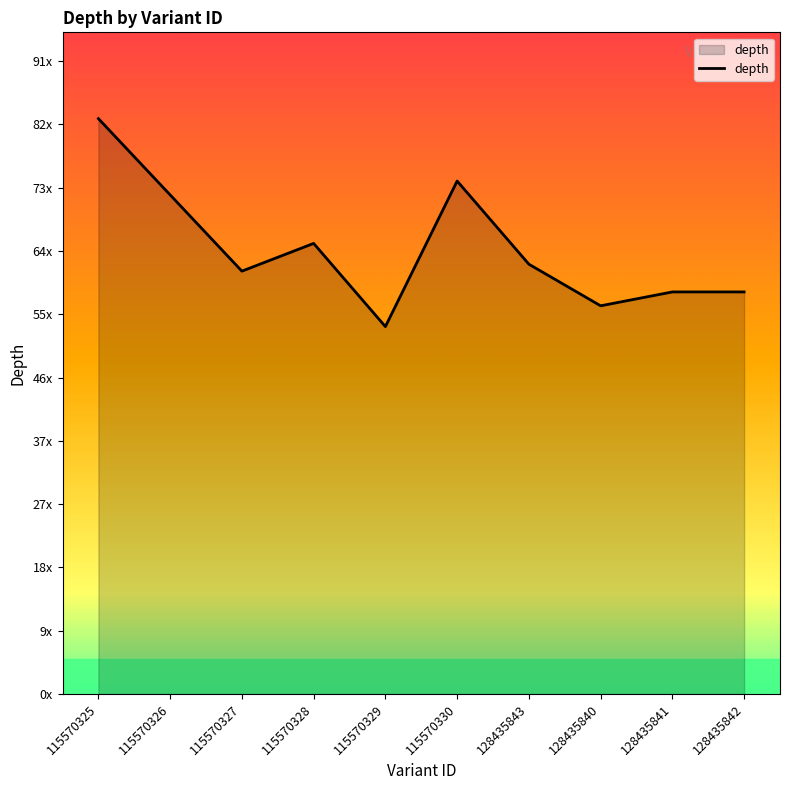

What position from the left is 115570329?

5